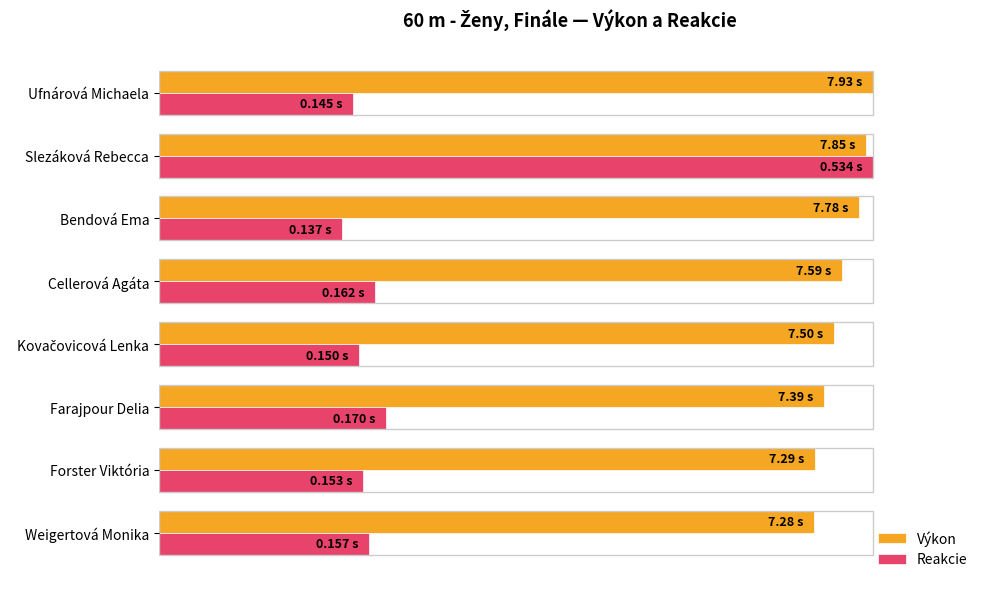

At how many categories does at least one series exceed 29?

8